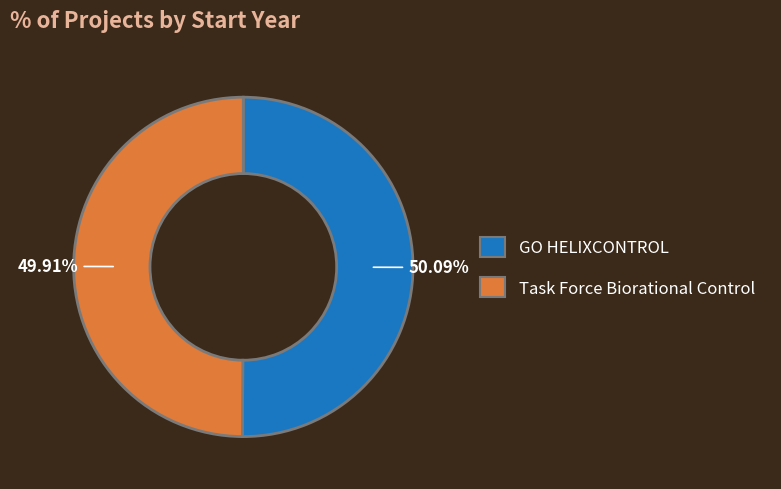

To the nearest percent, what is the average slice percentage?

50%